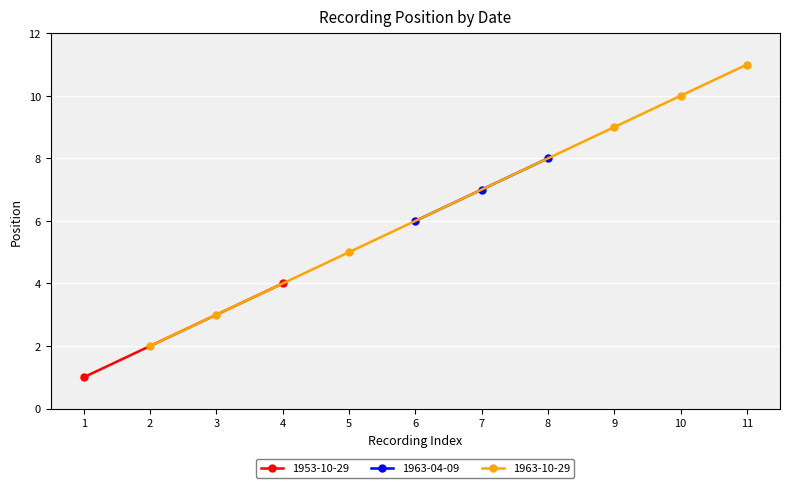

Reading left to right, list all the values displayed in this chart.

1953-10-29=1	1963-10-29=2	1963-10-29=3	1953-10-29=4	1963-10-29=5	1963-04-09=6	1963-04-09=7	1963-04-09=8	1963-10-29=9	1963-10-29=10	1963-10-29=11